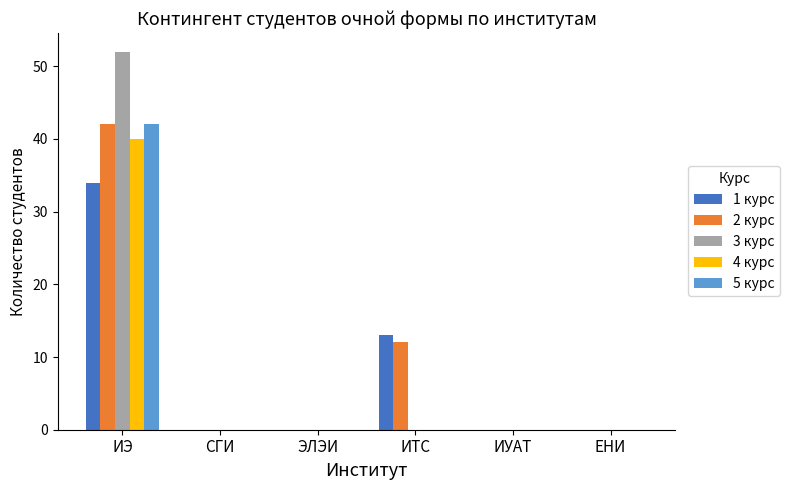

Is it true that 2 курс equals 12 at ИТС?

True